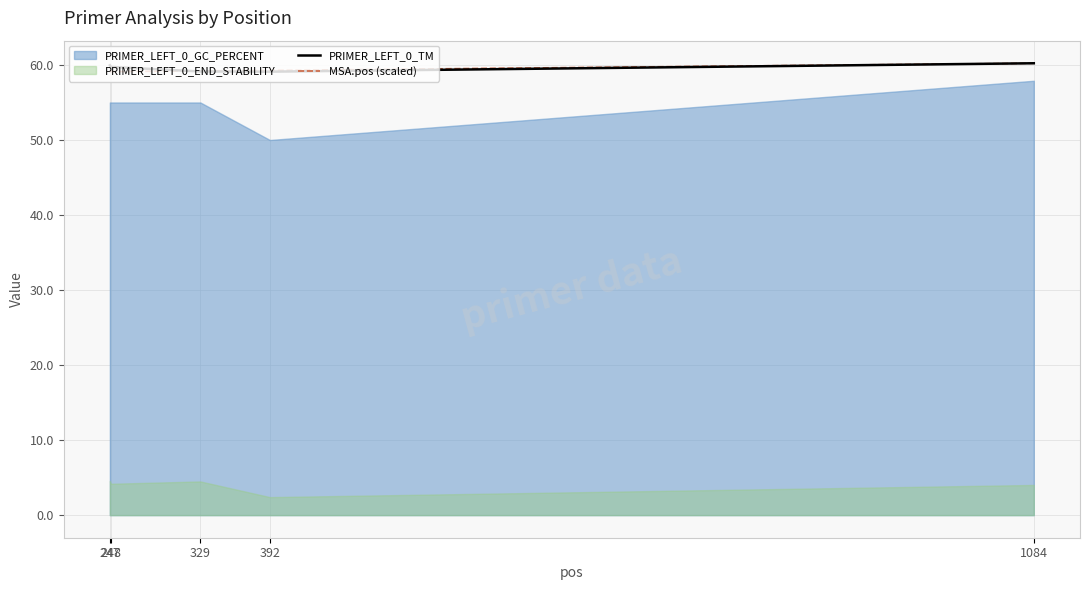

What is the approximate value of PRIMER_LEFT_0_TM at 247?

60.0